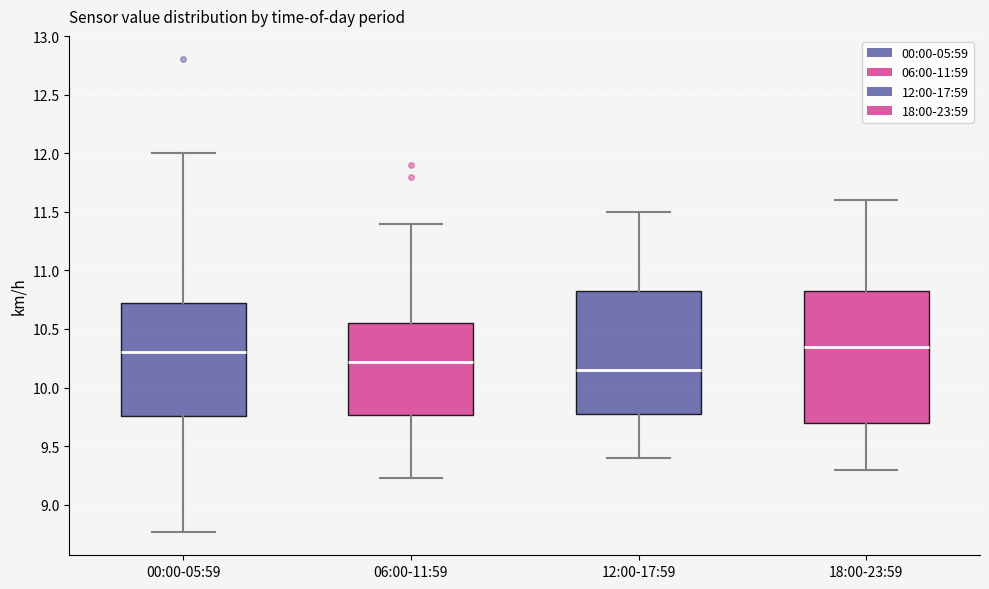

Reading left to right, read every box against the y-axis: the position of its median line, the range the box covers, and the ends of its whiskers. The values are not printed on the chart, so give them approximately, as read against the axis.

00:00-05:59: median 10.30, box 9.75 to 10.75, whiskers 8.75 to 12.00
06:00-11:59: median 10.20, box 9.75 to 10.55, whiskers 9.25 to 11.40
12:00-17:59: median 10.15, box 9.80 to 10.85, whiskers 9.40 to 11.50
18:00-23:59: median 10.35, box 9.70 to 10.85, whiskers 9.30 to 11.60